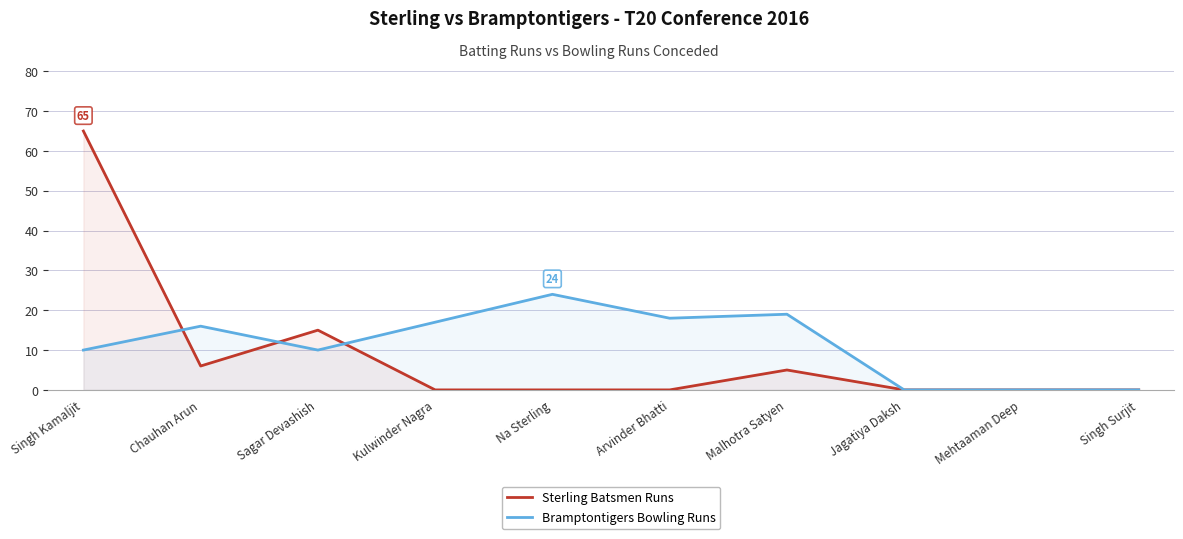

How many data points in Bramptontigers Bowling Runs are above 16?

4